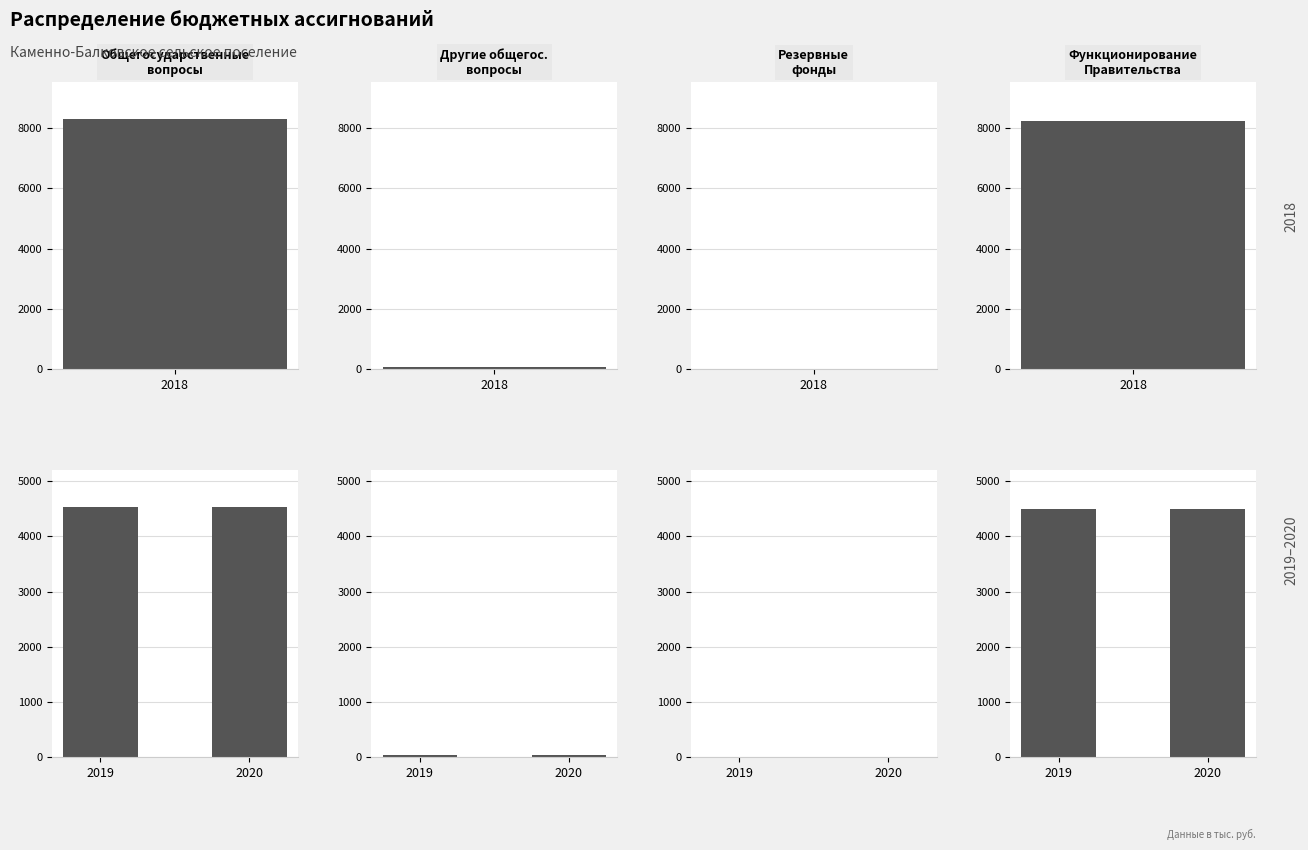

Reading left to right, list all the values displayed in this chart.

2018: 8288.0	58.4	2.0	8227.6
2019: 4529.8	28.4	2.0	4499.4
2020: 4529.8	28.4	2.0	4499.4